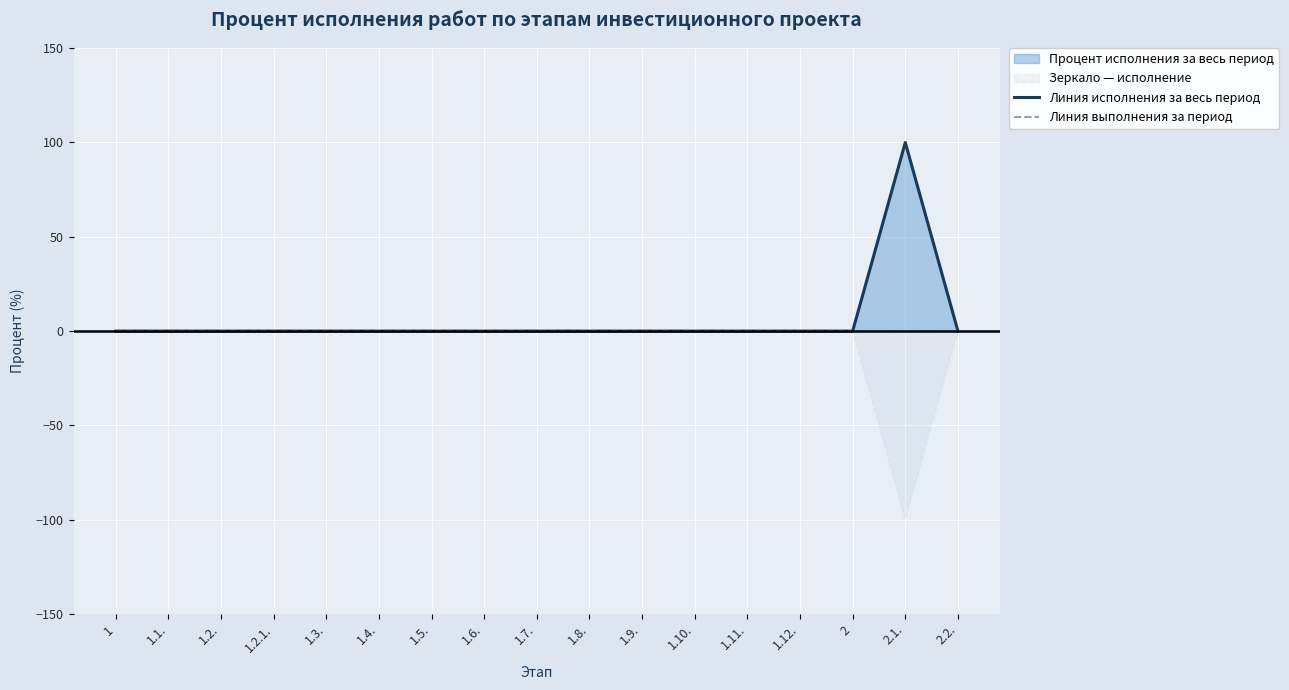

What is the difference between the maximum and second lowest values in the Линия исполнения за весь период series?

100